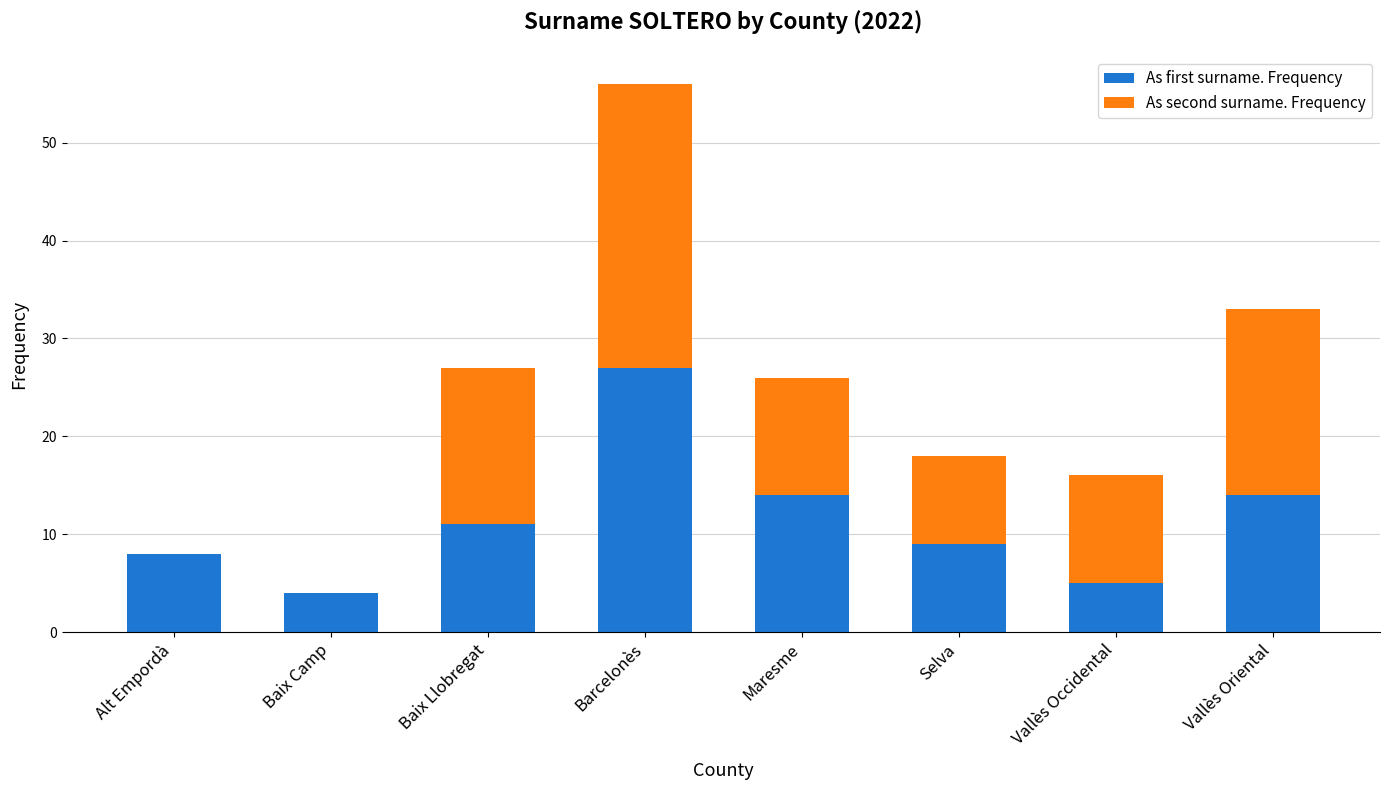

What is the total value across all series at Baix Llobregat?

27